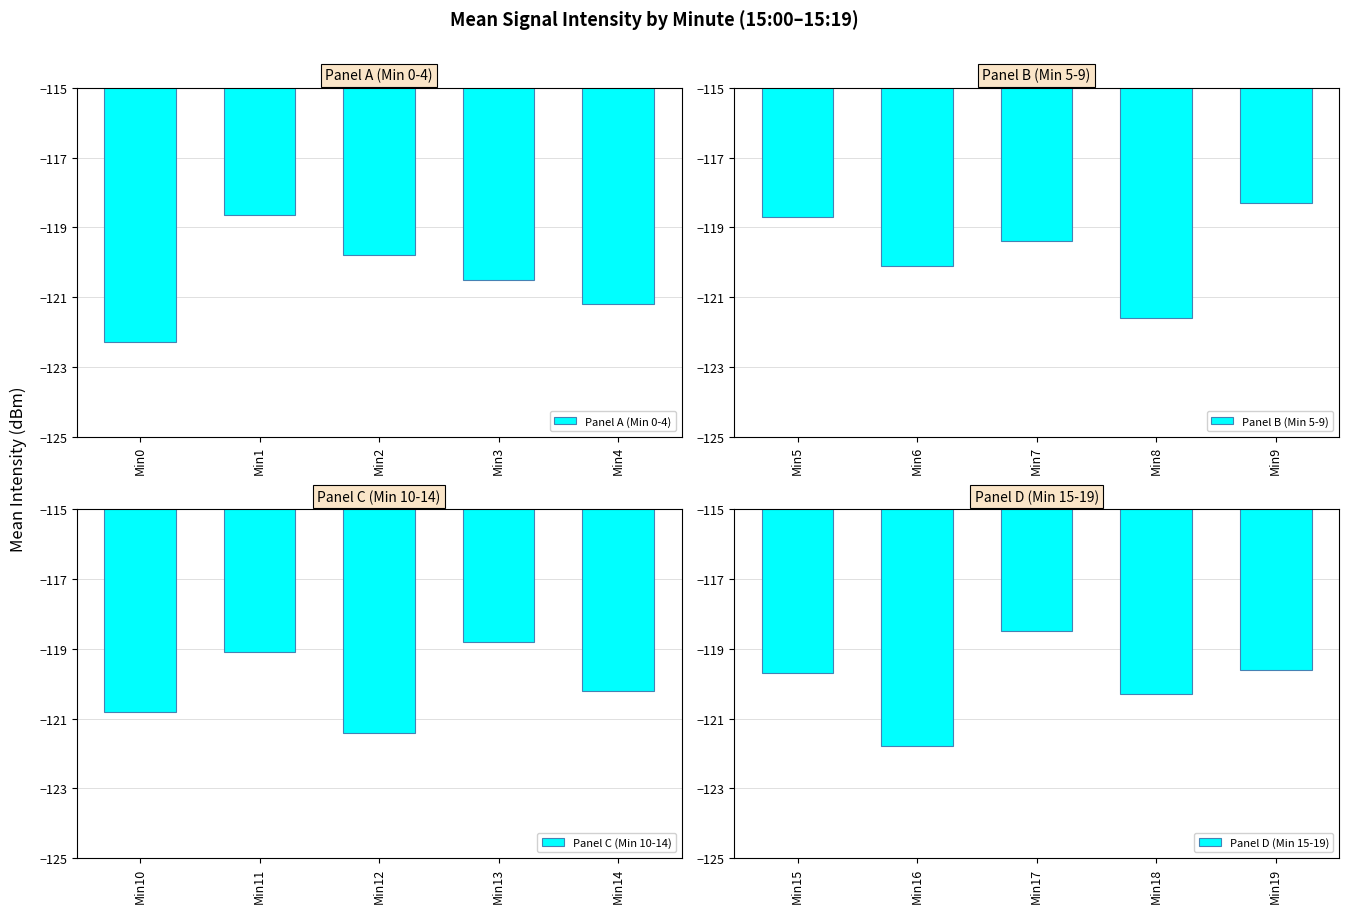

What is the average value of the Panel B (Min 5-9) series?

-119.6